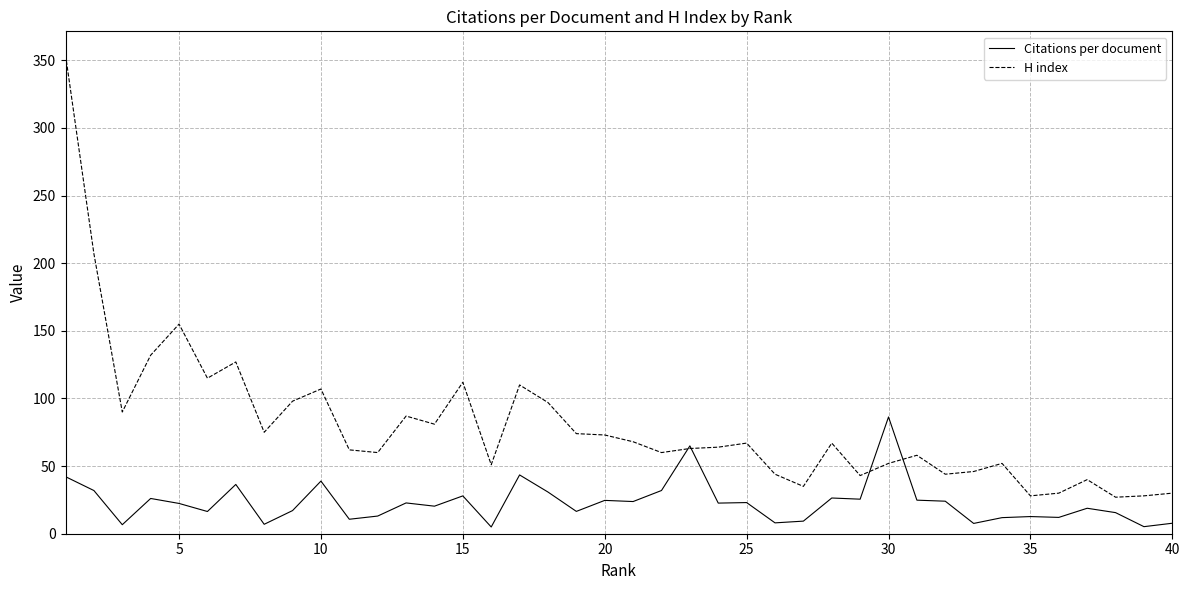

True or false: H index and Citations per document cross at least once.

True